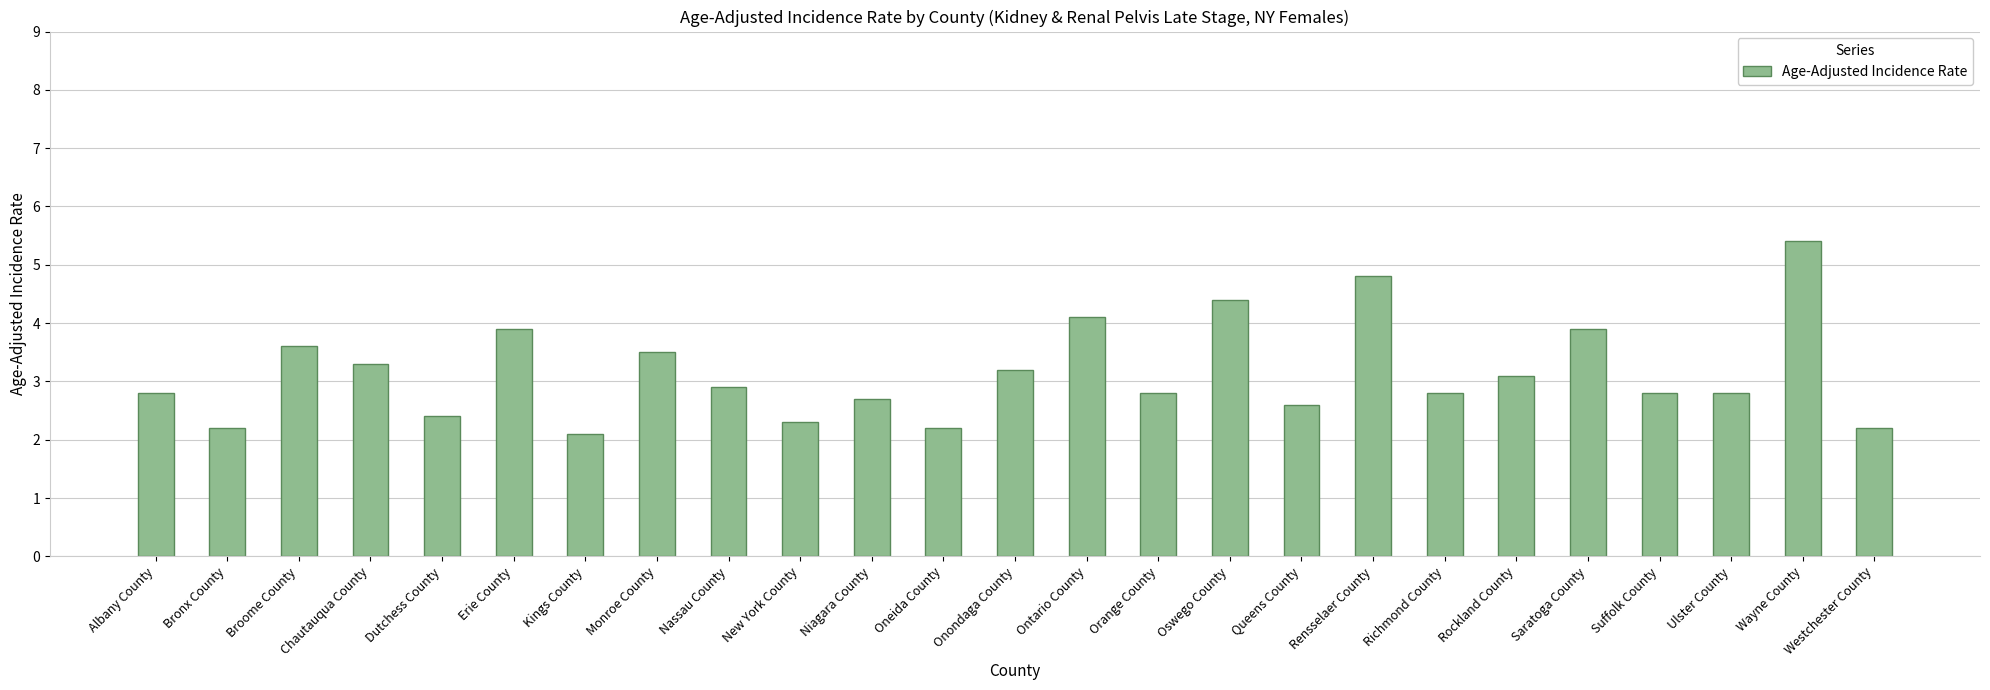

What is the label of the 6th bar from the right?

Rockland County